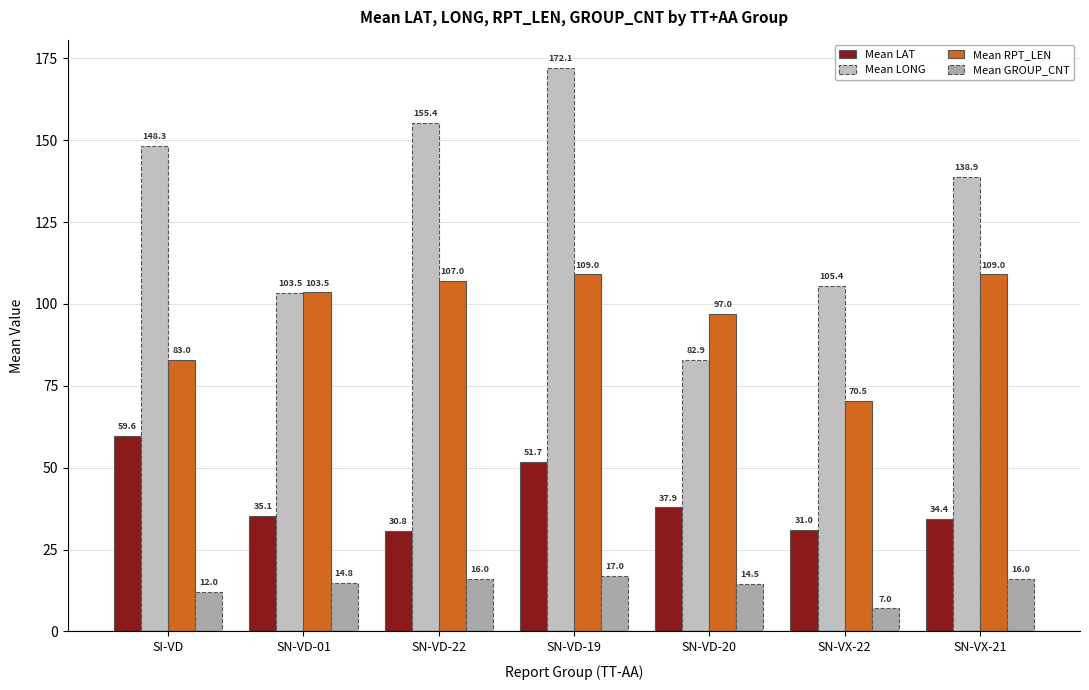

What is the lowest value of the Mean LAT series?

30.8